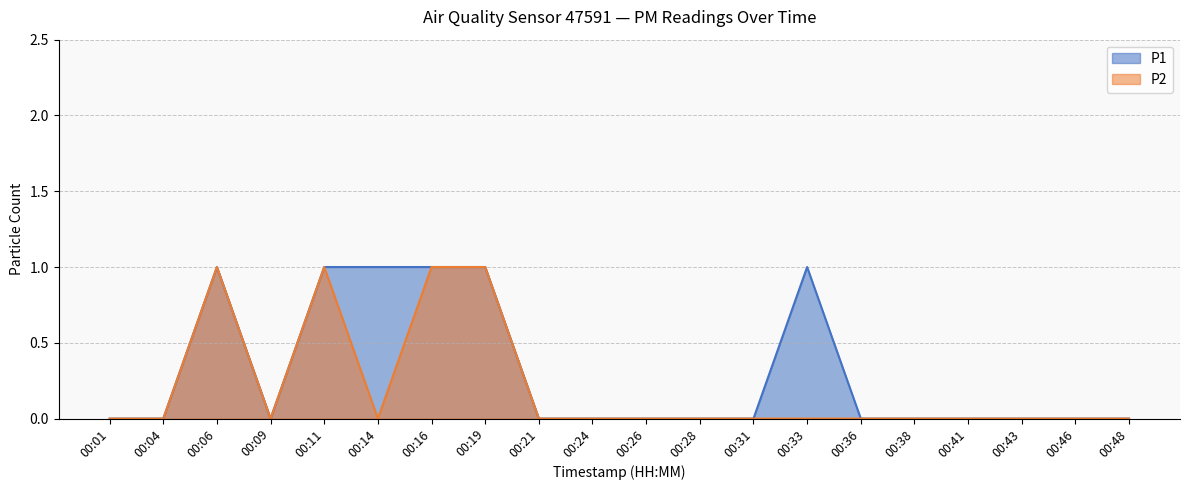

At which label is P2 closest to 0?

00:01